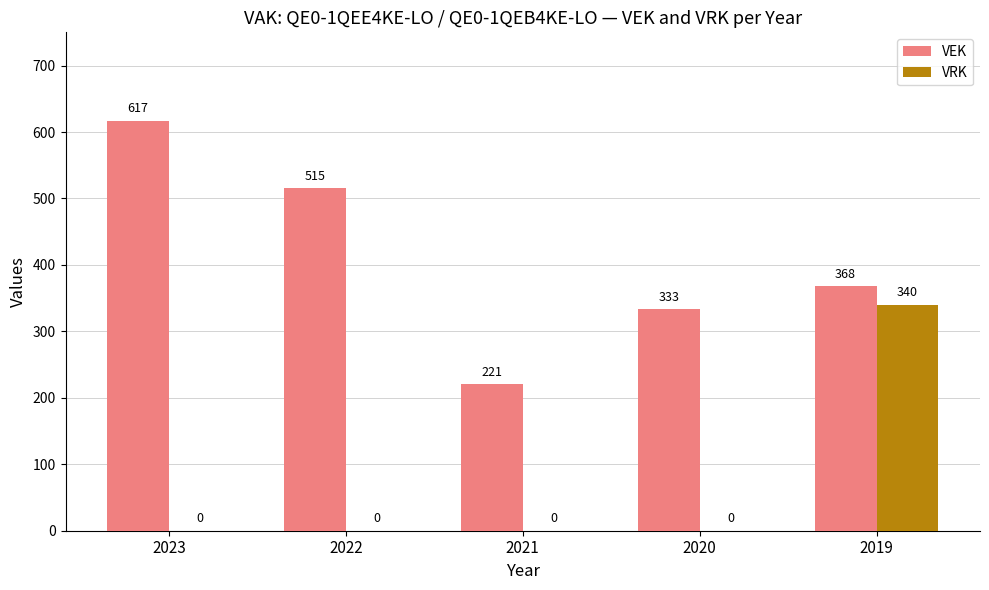

The value of VRK at 2022 is 0. True or false?

True